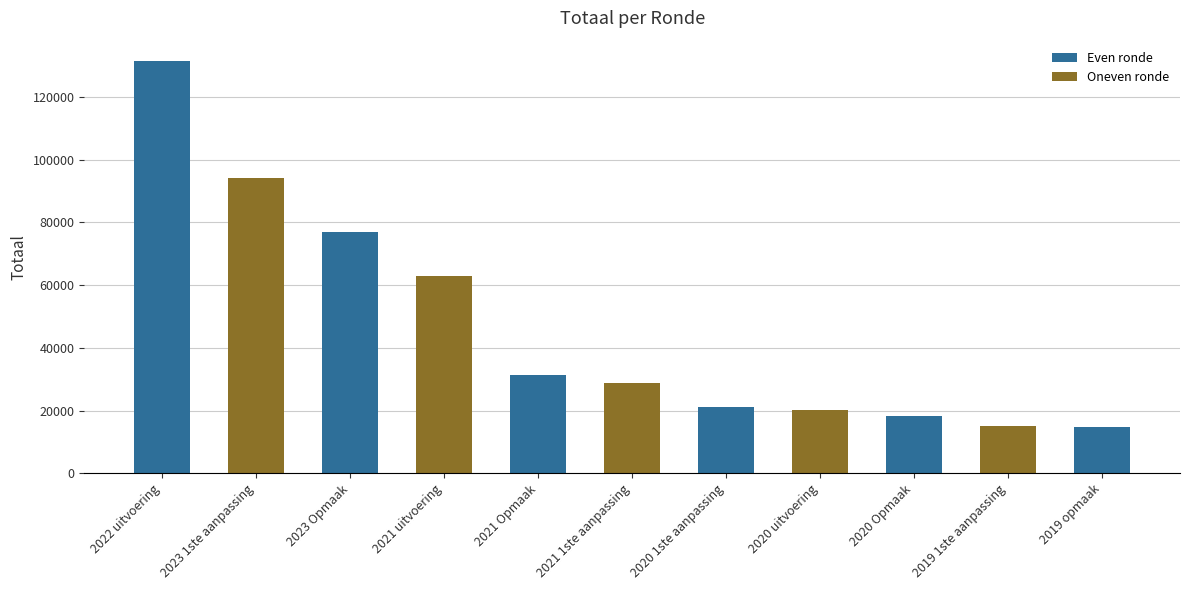

Is it true that the value at 2021 uitvoering is 89875?

False